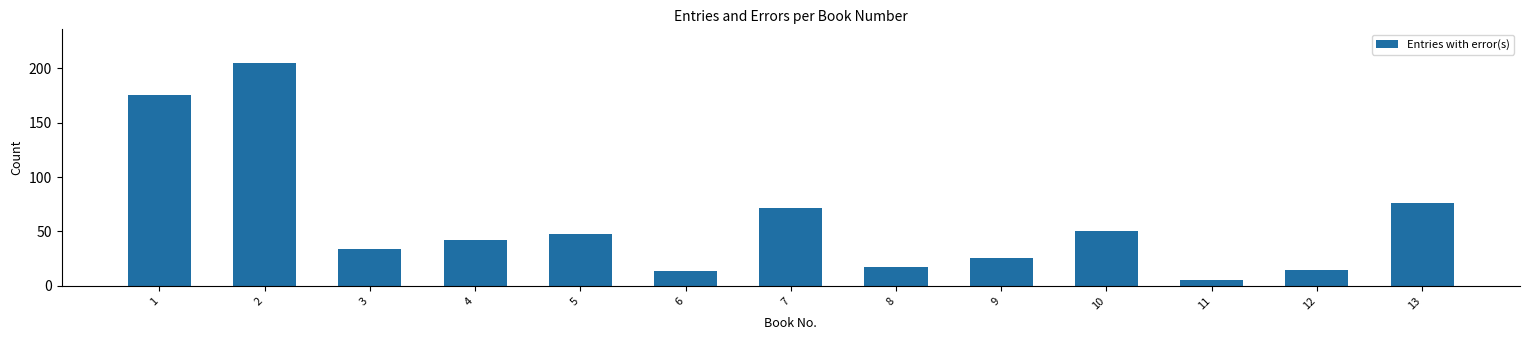

What is the difference between the maximum and minimum values?

200